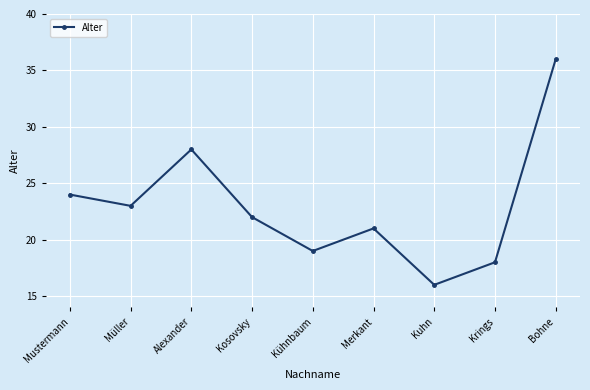

Where does the data first go above 22?

Mustermann